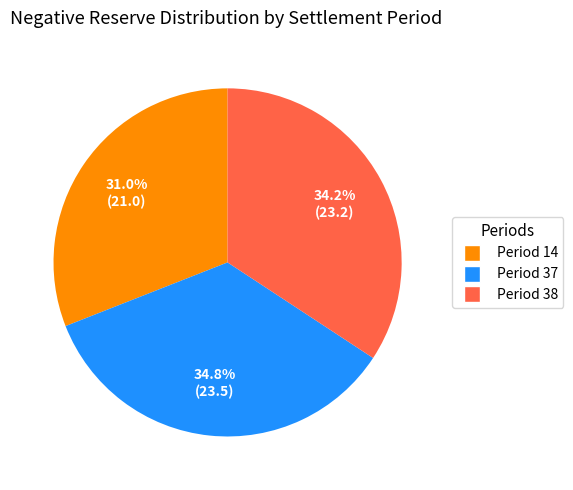

Does Period 38 represent more than half of the total?

No